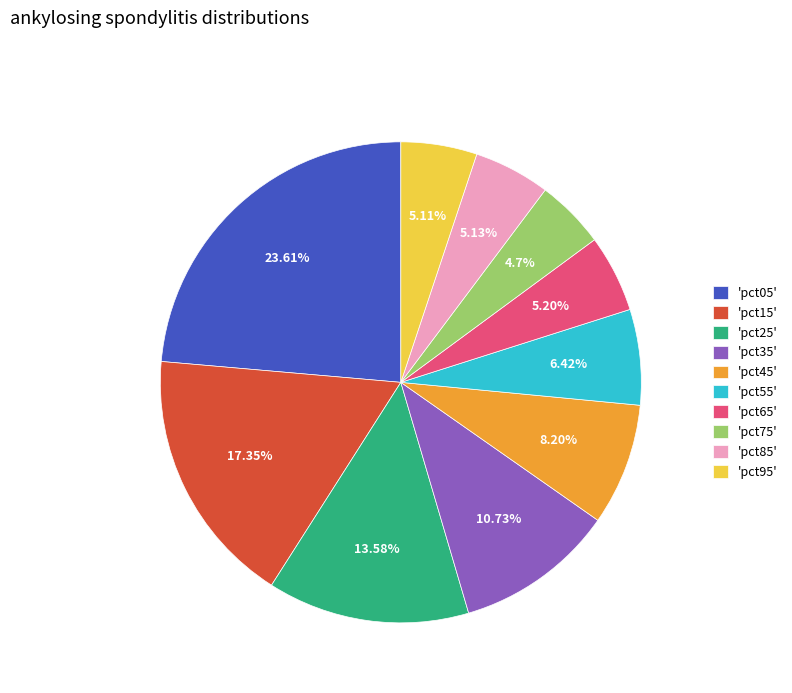

Is the sum of 'pct55' and 'pct35' greater than half?

No